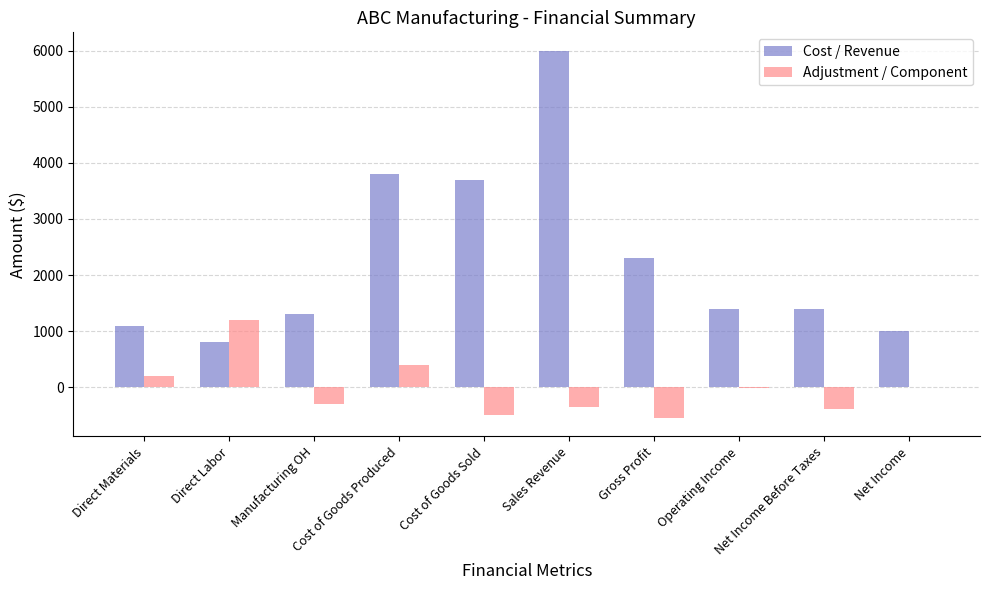

At which label is Cost / Revenue closest to 3400?

Cost of Goods Sold